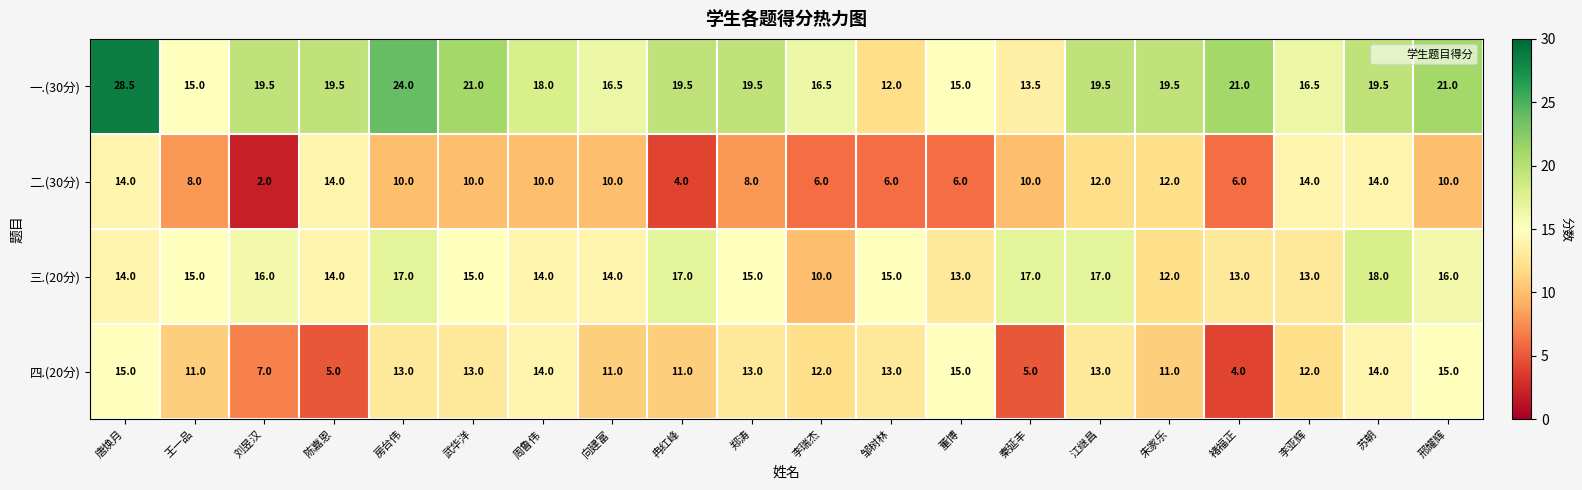

What is the approximate value of 二.(30分) at 董博?

6.0